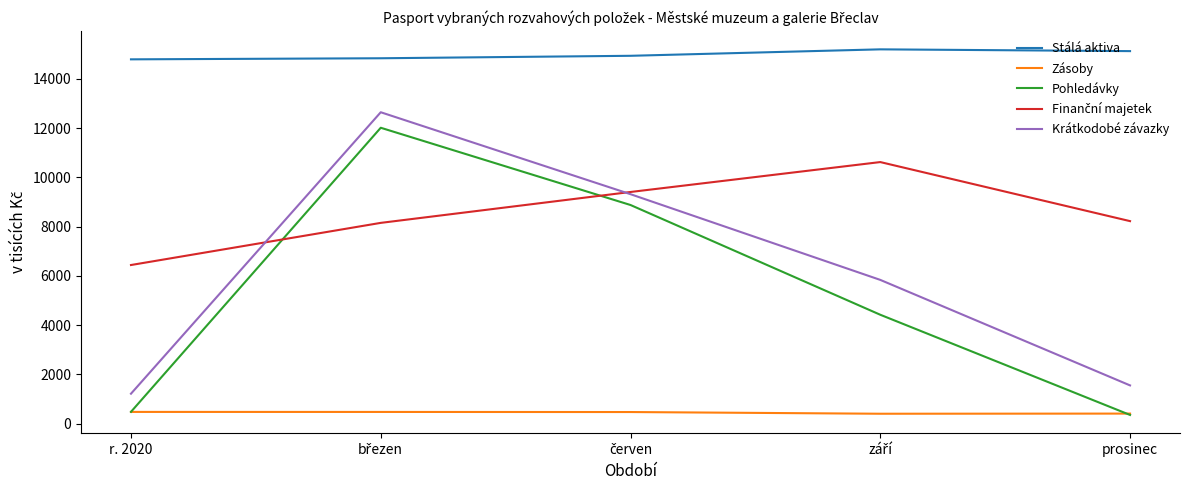

True or false: Pohledávky has a value of 349 at prosinec.

True